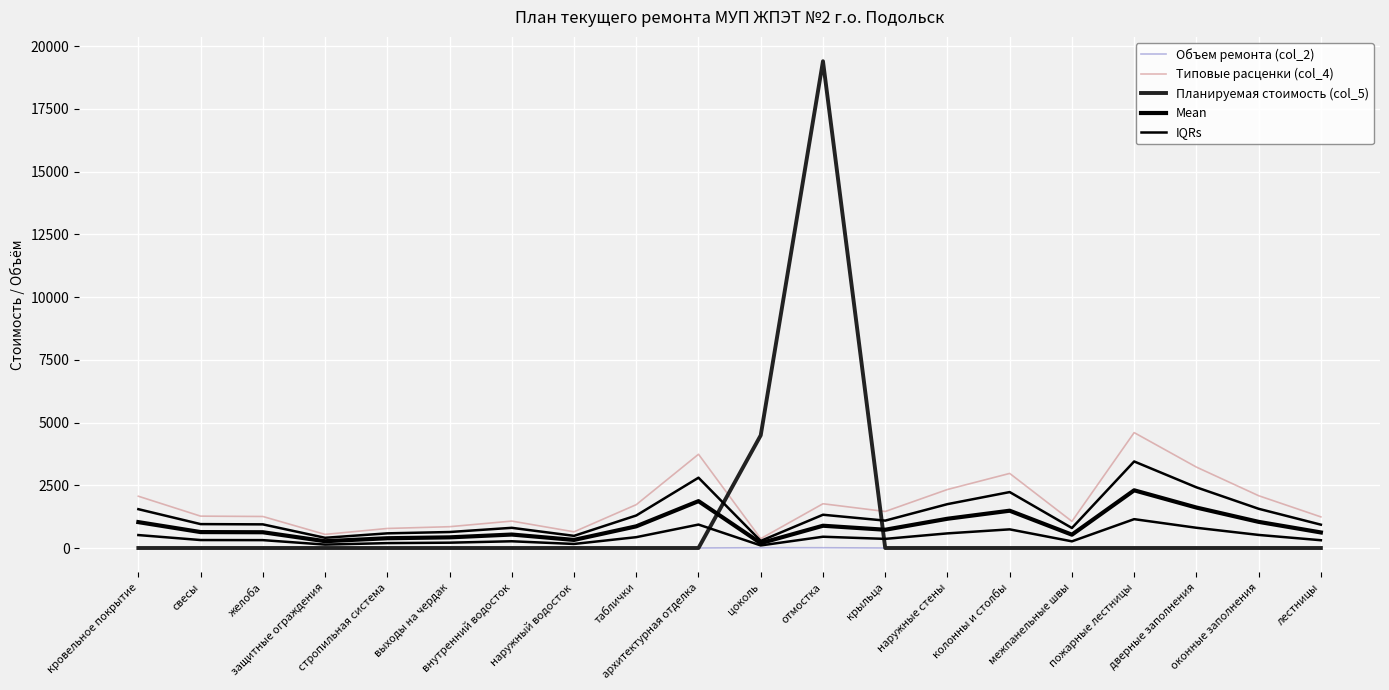

True or false: Типовые расценки (col_4) and Mean cross at least once.

False